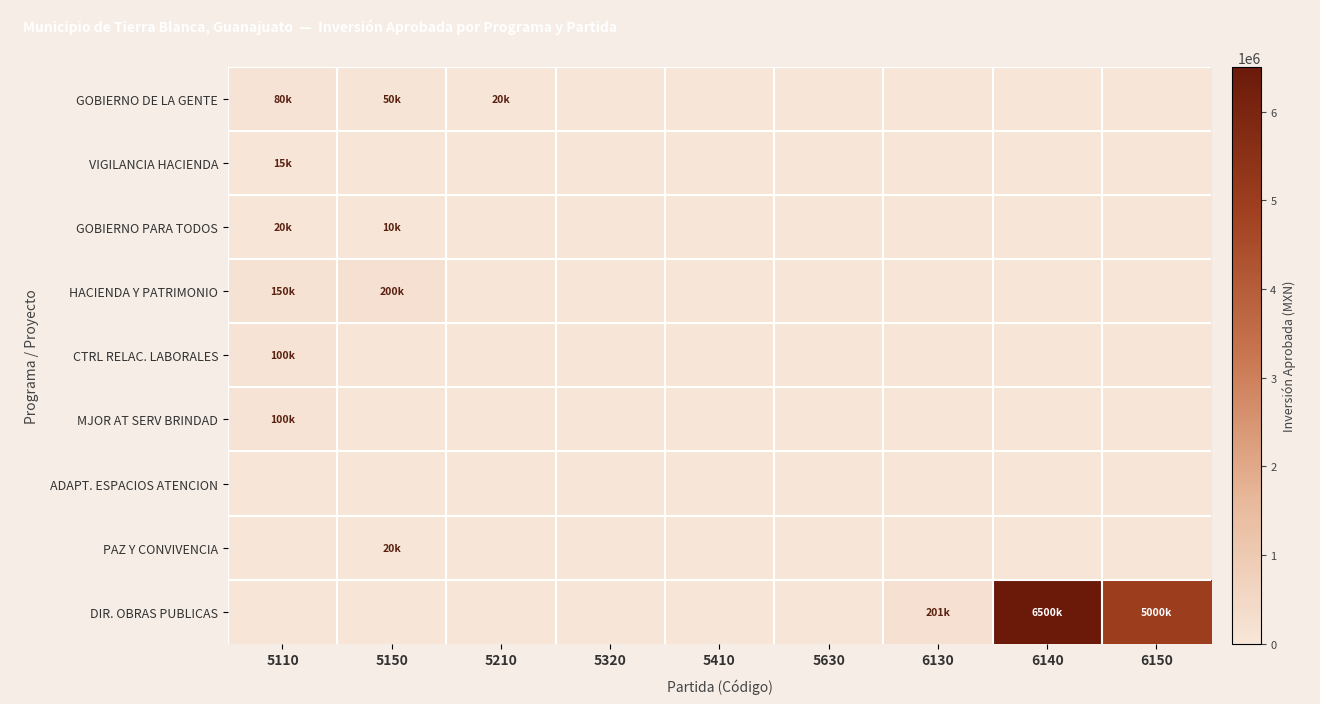

Reading right to left, extract all data points from this chart.

GOBIERNO DE LA GENTE: 6150=0	6140=0	6130=0	5630=0	5410=0	5320=0	5210=20000	5150=50000	5110=80000
VIGILANCIA HACIENDA: 6150=0	6140=0	6130=0	5630=0	5410=0	5320=0	5210=0	5150=0	5110=15000
GOBIERNO PARA TODOS: 6150=0	6140=0	6130=0	5630=0	5410=0	5320=0	5210=0	5150=10000	5110=20000
HACIENDA Y PATRIMONIO: 6150=0	6140=0	6130=0	5630=0	5410=0	5320=0	5210=0	5150=200000	5110=150000
CTRL RELAC. LABORALES: 6150=0	6140=0	6130=0	5630=0	5410=0	5320=0	5210=0	5150=0	5110=100000
MJOR AT SERV BRINDAD: 6150=0	6140=0	6130=0	5630=0	5410=0	5320=0	5210=0	5150=0	5110=100000
ADAPT. ESPACIOS ATENCION: 6150=0	6140=0	6130=0	5630=0	5410=0	5320=0	5210=0	5150=0	5110=0
PAZ Y CONVIVENCIA: 6150=0	6140=0	6130=0	5630=0	5410=0	5320=0	5210=0	5150=20000	5110=0
DIR. OBRAS PUBLICAS: 6150=5000000	6140=6500000	6130=201390	5630=0	5410=0	5320=0	5210=0	5150=0	5110=0